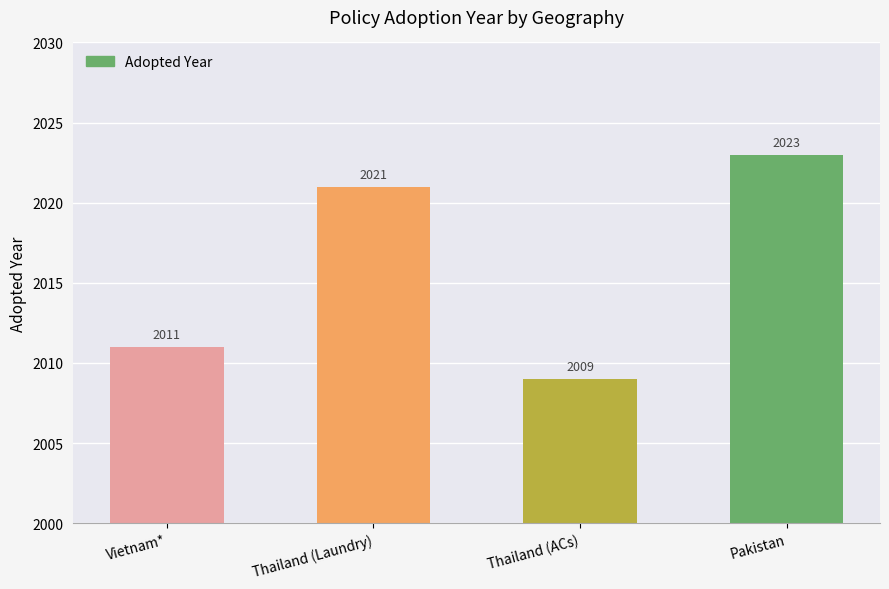

How many values are between 2011 and 2023?

3